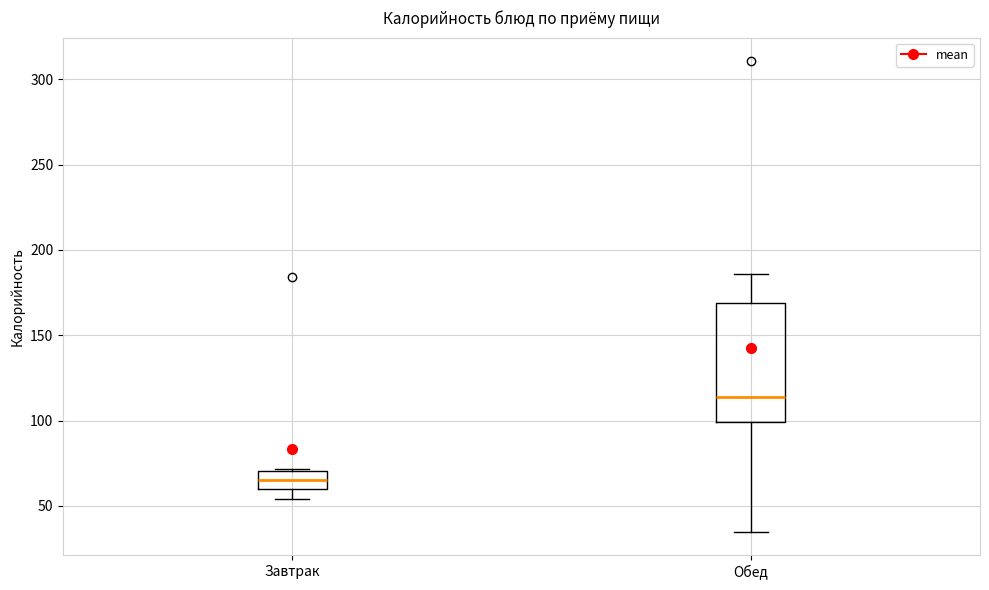

Reading left to right, read every box against the y-axis: the position of its median line, the range the box covers, and the ends of its whiskers. The values are not printed on the chart, so give them approximately, as read against the axis.

Завтрак: median 65, box 60 to 70, whiskers 55 to 70
Обед: median 115, box 100 to 170, whiskers 35 to 185